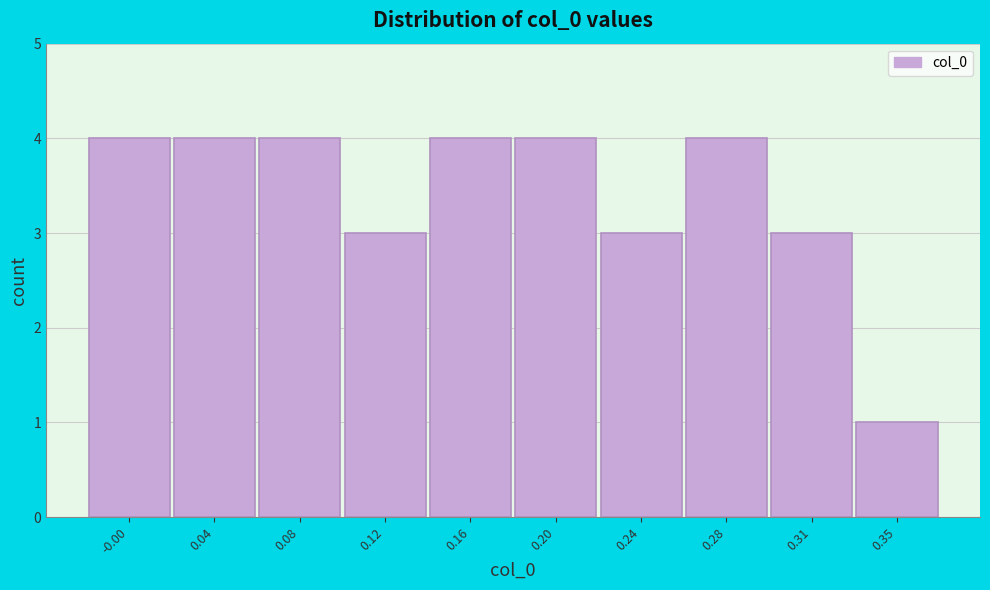

Reading right to left, list all the values displayed in this chart.

0.35=1	0.31=3	0.28=4	0.24=3	0.20=4	0.16=4	0.12=3	0.08=4	0.04=4	-0.00=4